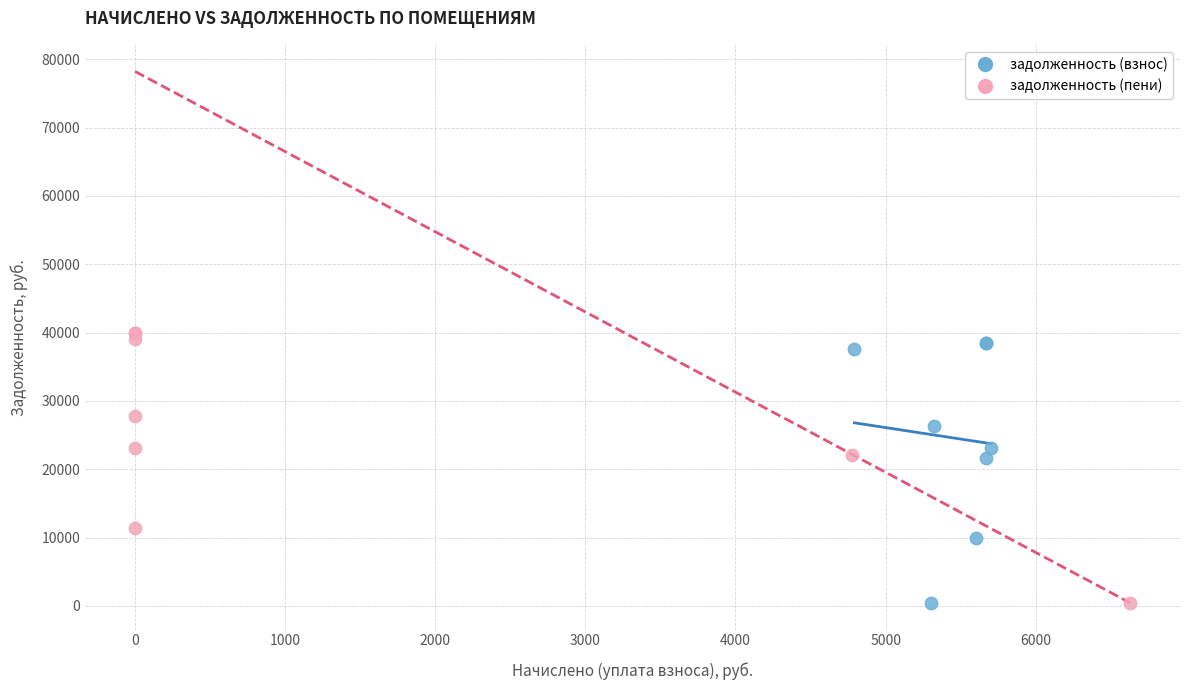

What are all the series names shown in the legend?

задолженность (взнос), задолженность (пени)